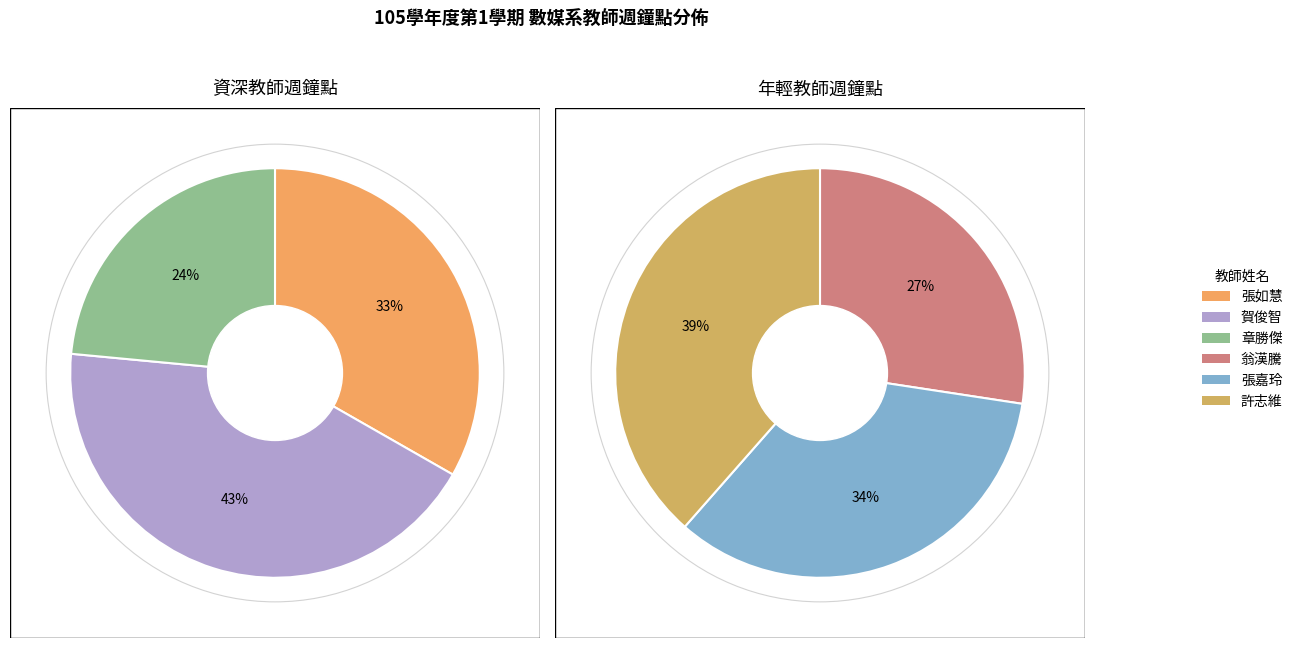

Which slice is the largest?

許志維